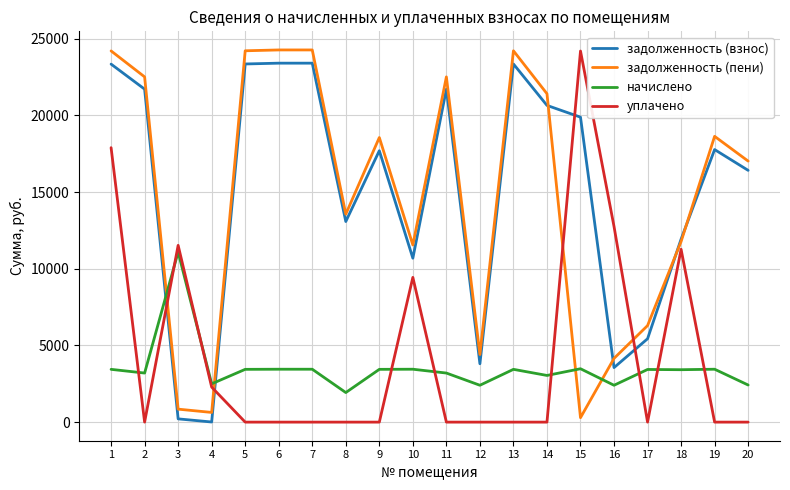

Between 4 and 9, which series saw the biggest shift?

задолженность (пени)